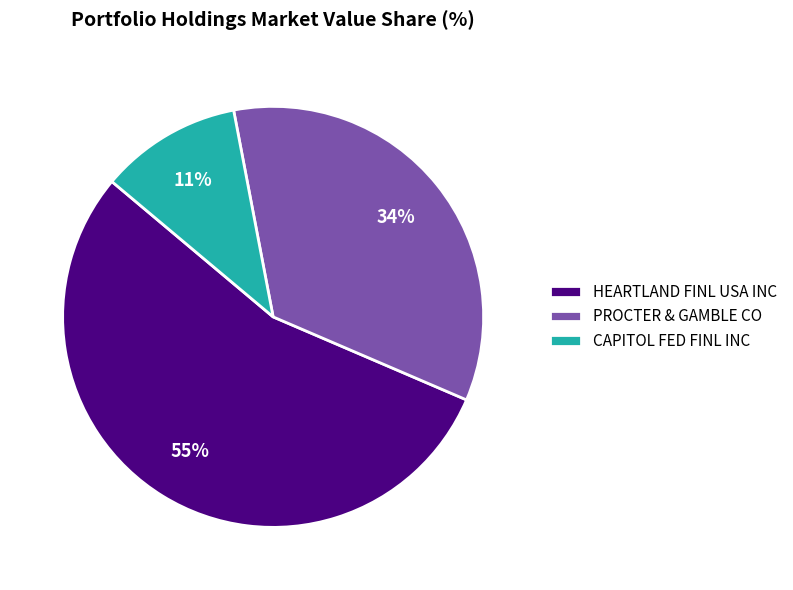

To the nearest percent, what is the difference between the CAPITOL FED FINL INC and HEARTLAND FINL USA INC slice percentages?

44%